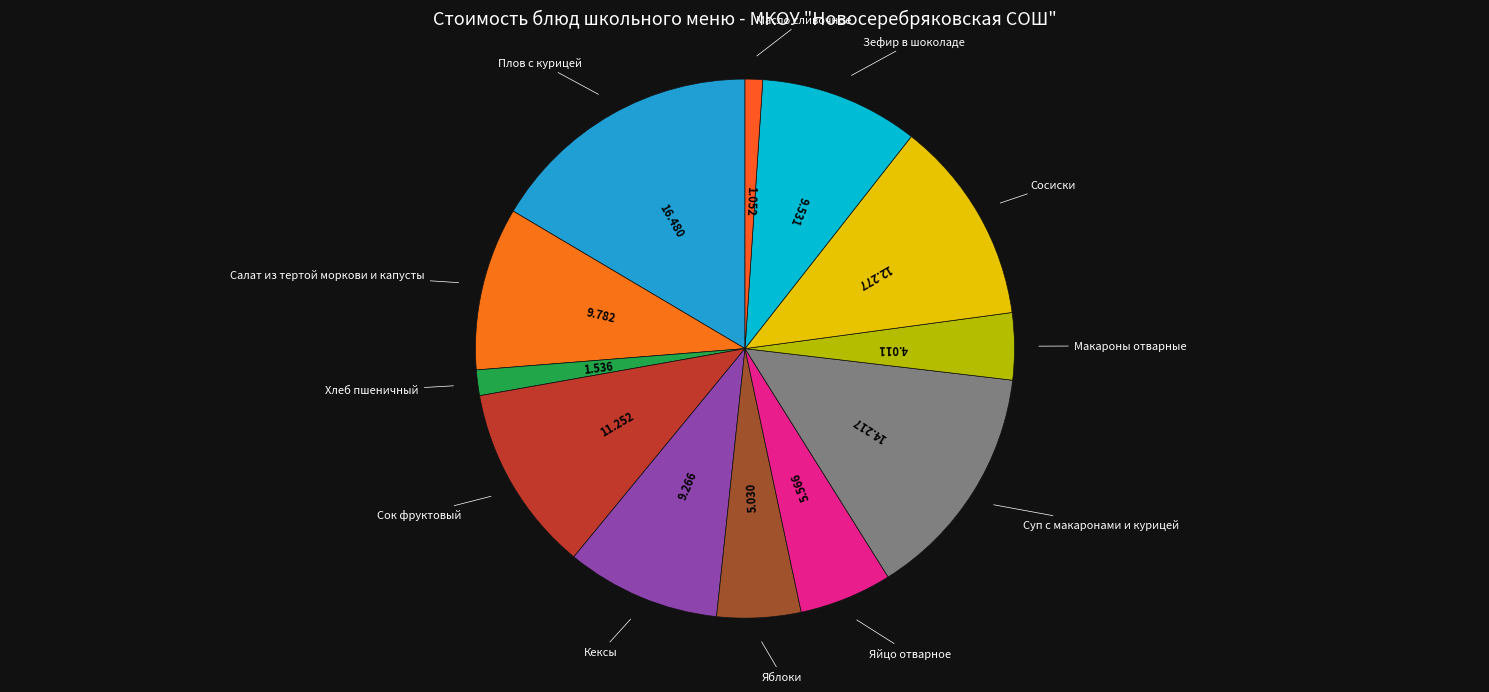

How many segments does this pie chart have?

12